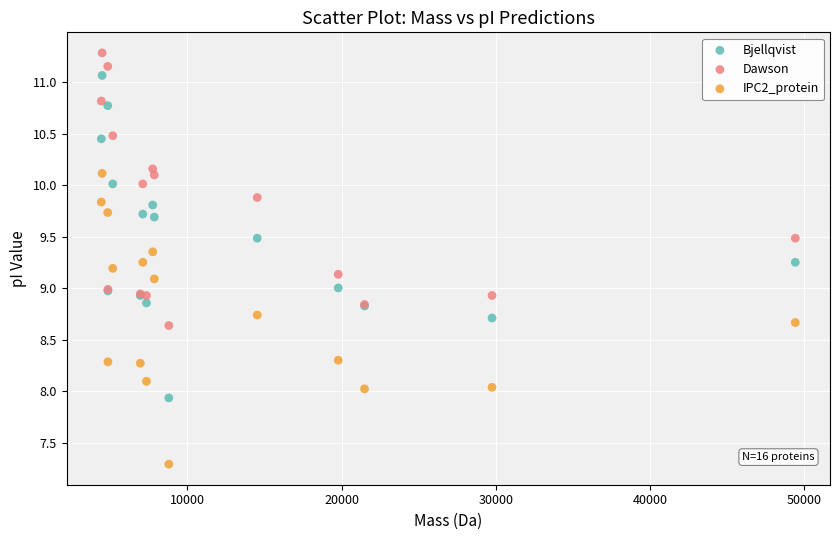

Which series reaches the maximum Y coordinate?

Dawson